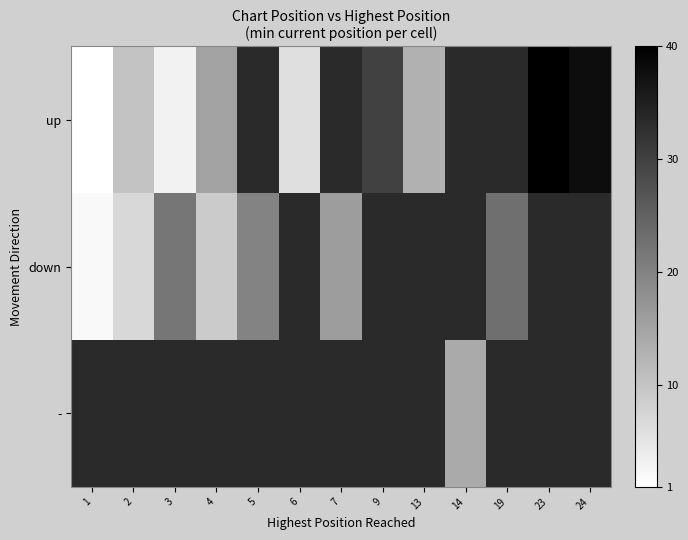

Which category has the highest value across all series?

23